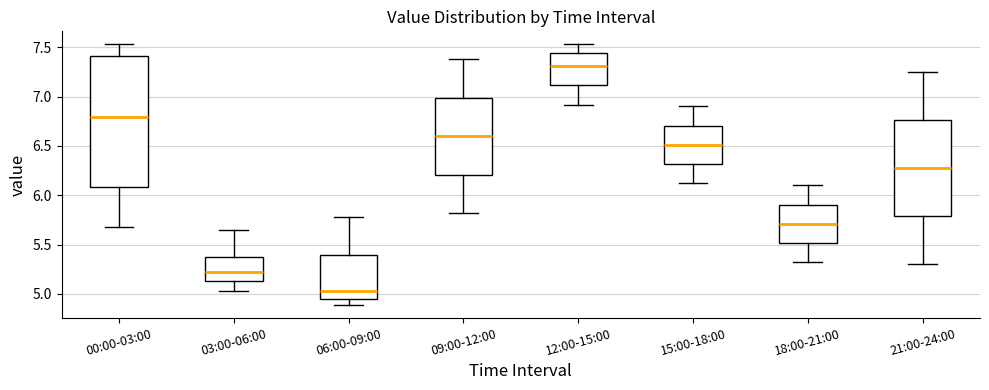

Which box is the tallest, from its lower edge to its upper edge?

00:00-03:00